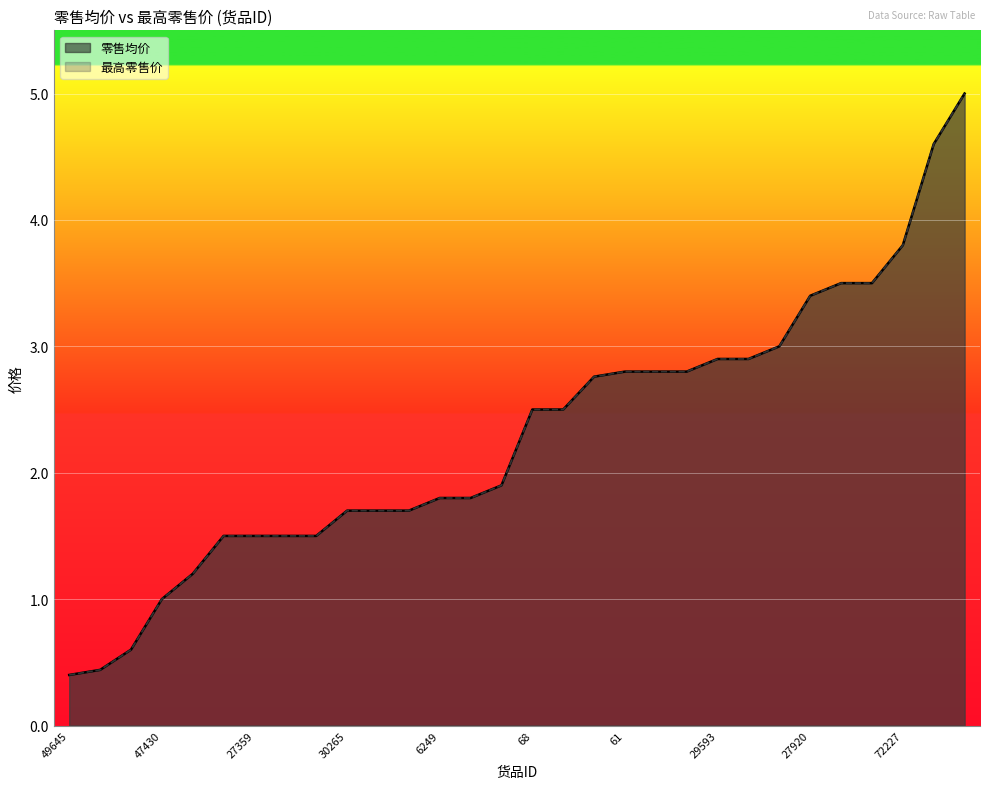

True or false: 最高零售价 and 零售均价 cross at least once.

False